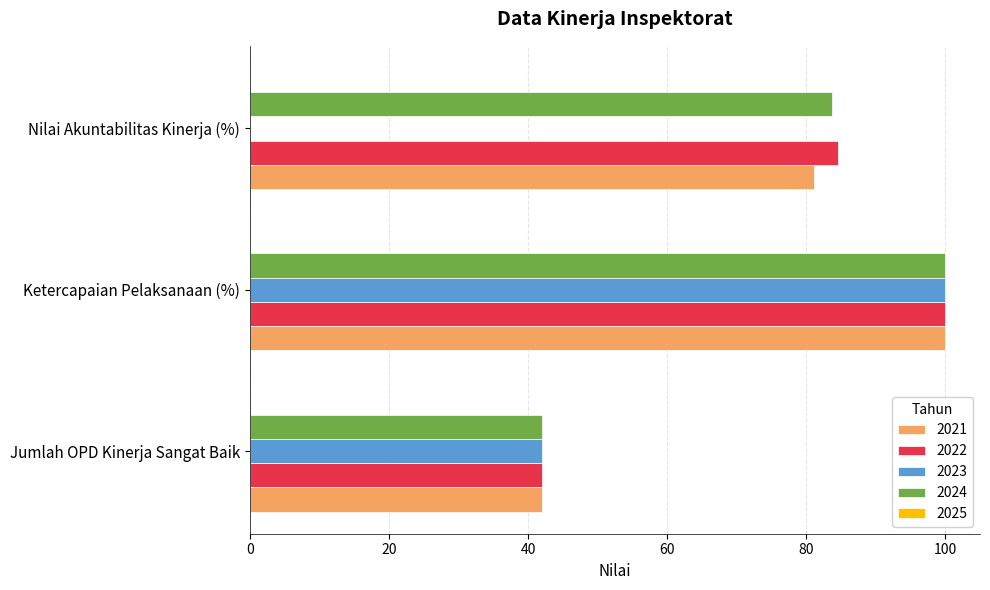

The 2023 series shows -69.9 at Nilai Akuntabilitas Kinerja (%). True or false?

False